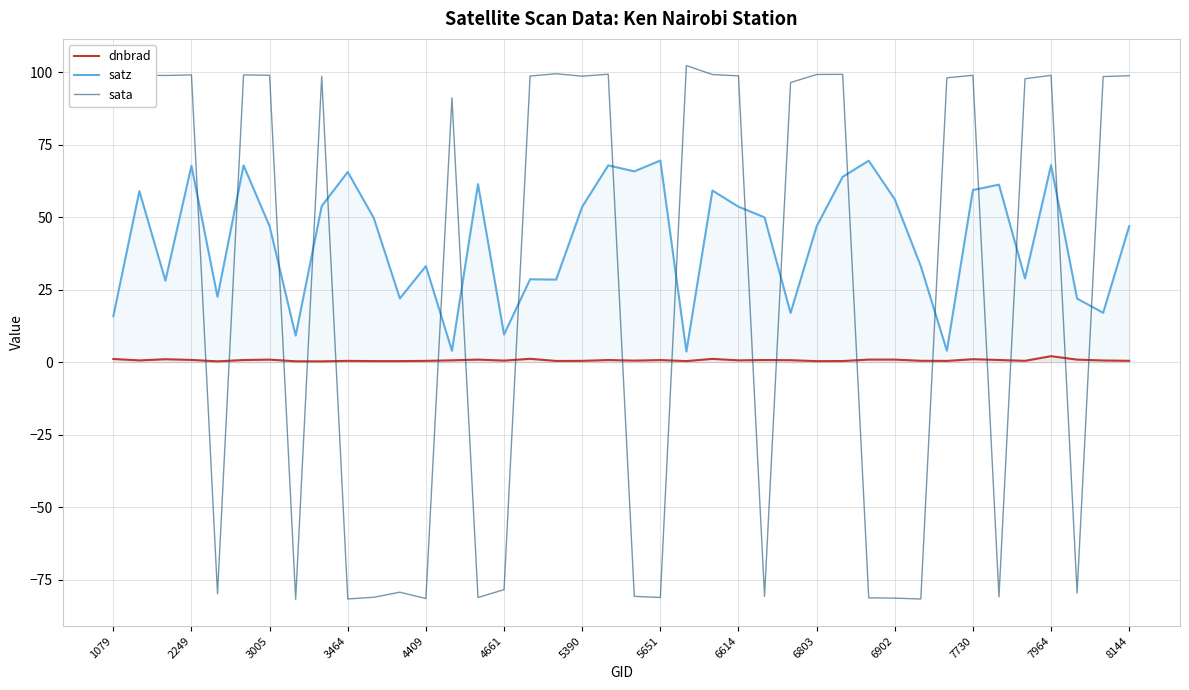

The value of satz at 7730 is 59.4. True or false?

True